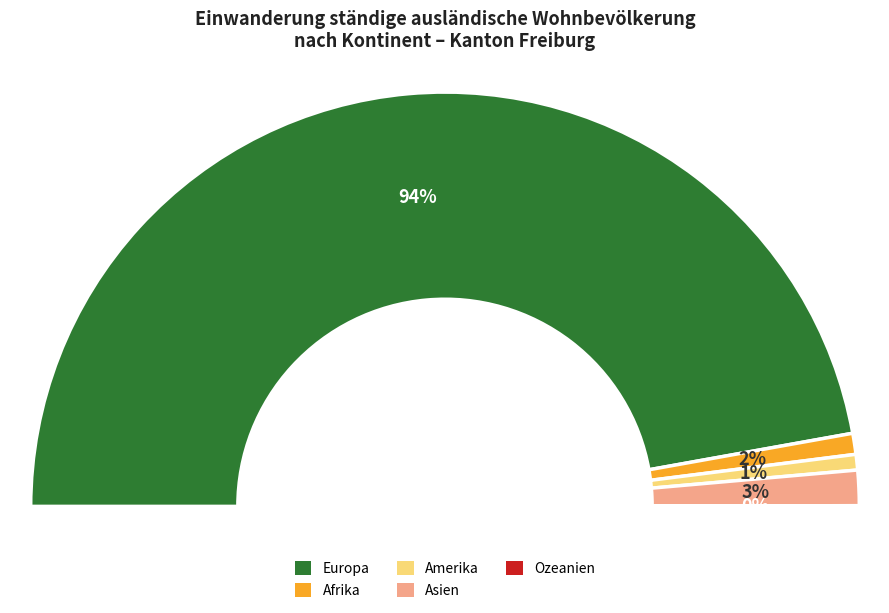

True or false: Ozeanien accounts for 0% of the total.

True